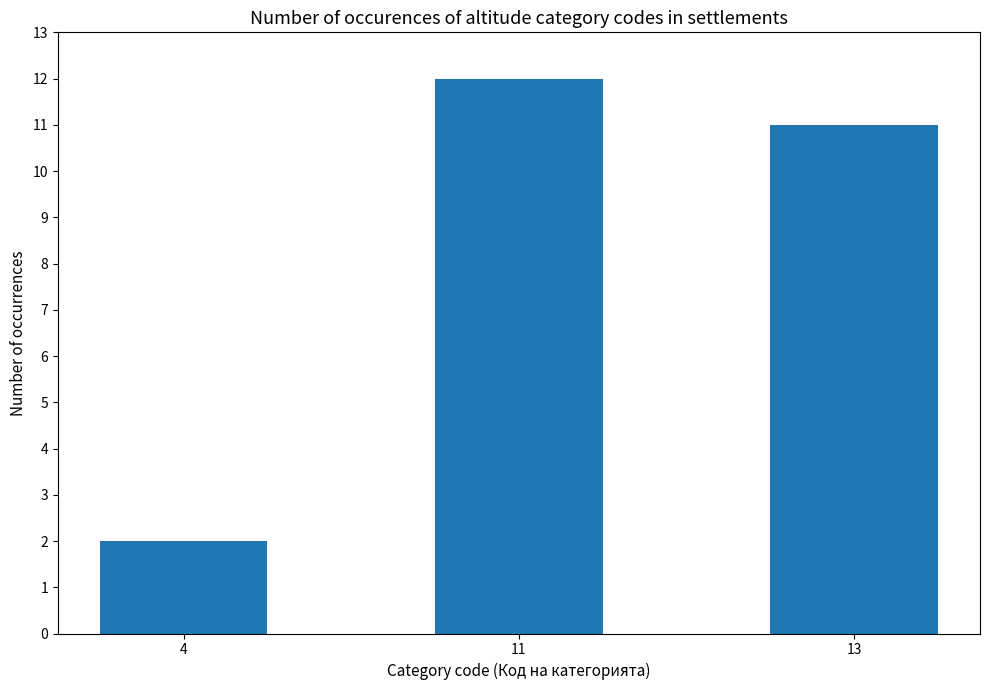

Which label corresponds to the smallest value in the chart?

4